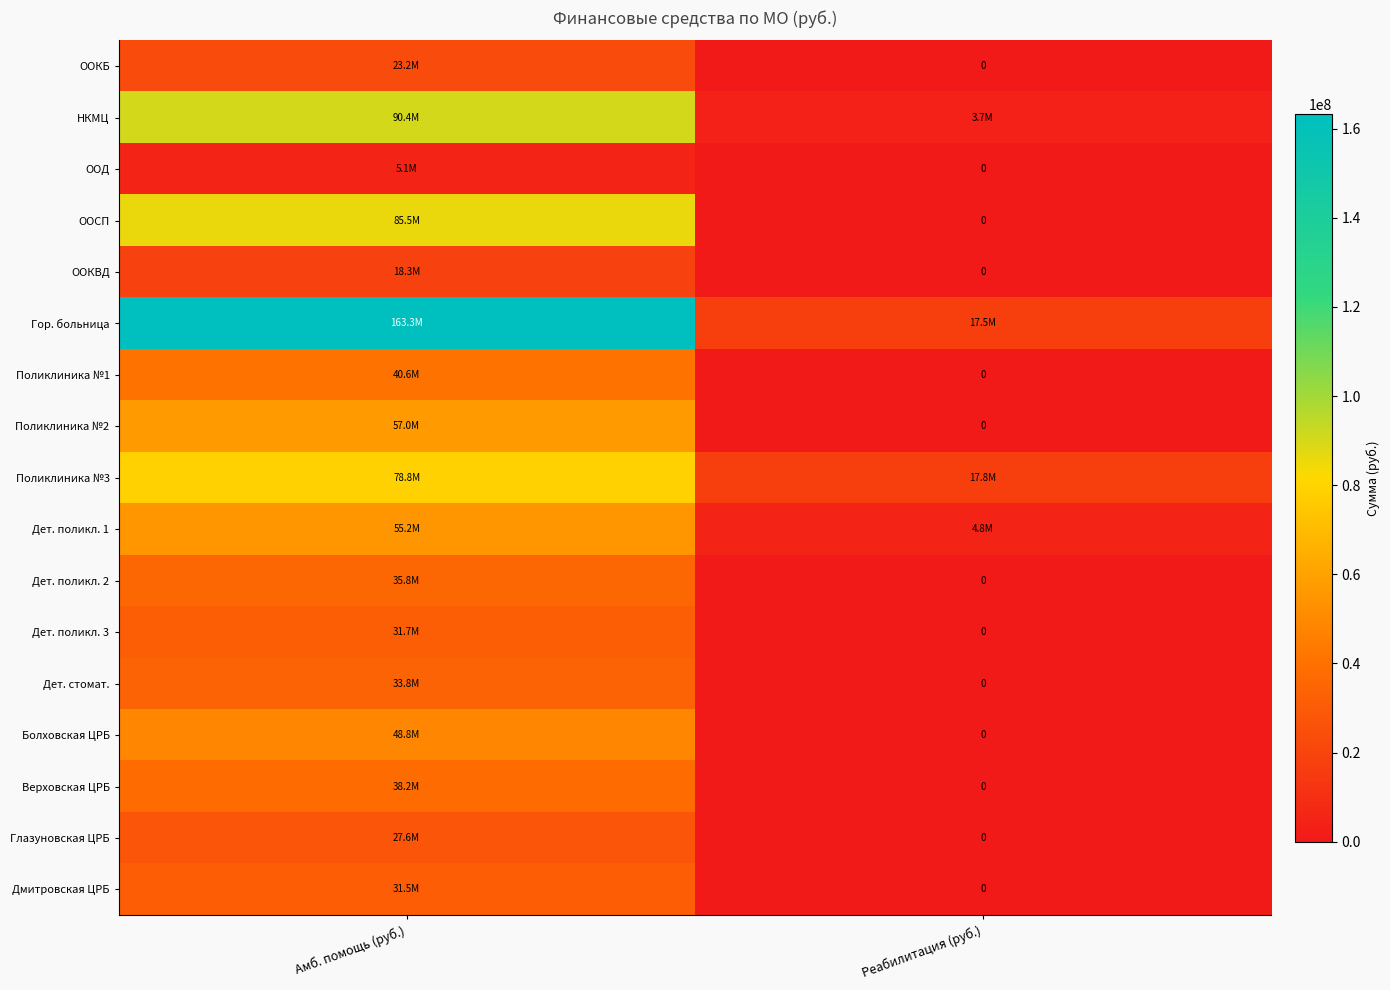

What is the difference between the Дет. стомат. values at Амб. помощь (руб.) and Реабилитация (руб.)?

33849744.8